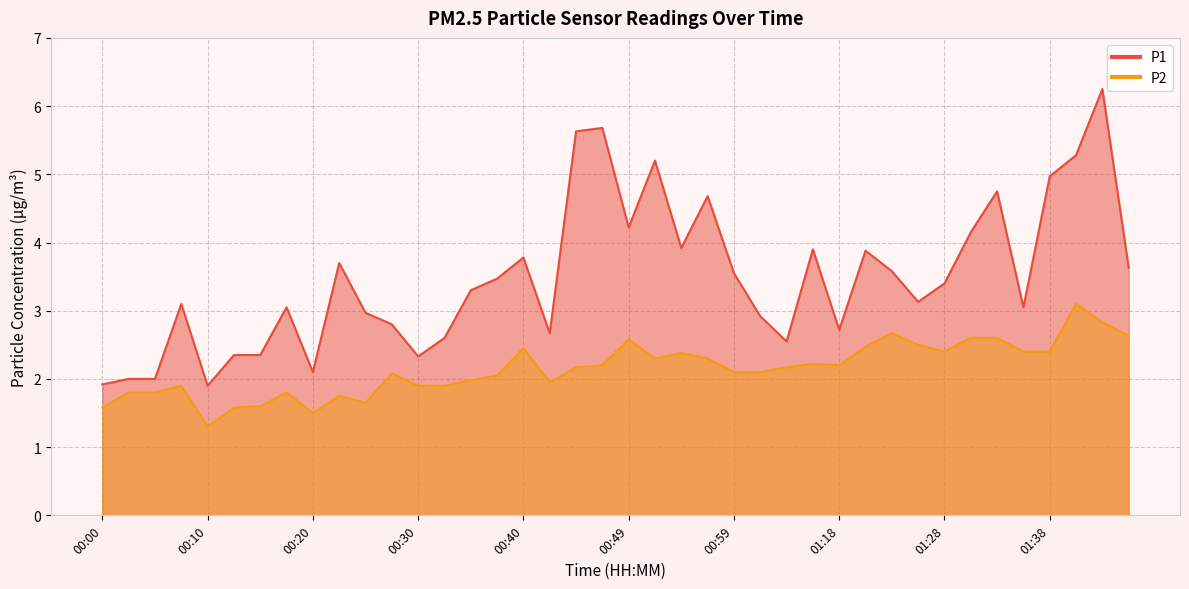

What is the spread (max minus min) of values at 01:23?

0.9